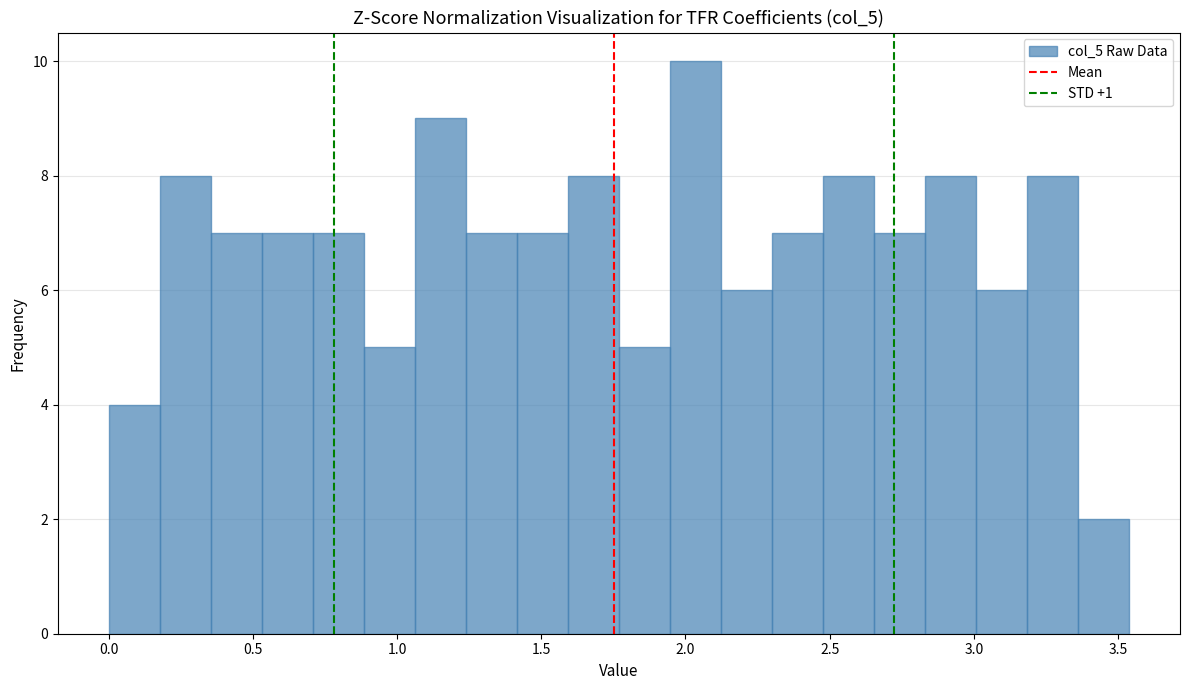

Around what value on the x-axis is the tallest bar? Give the approximate position of its centre, as read against the axis.

2.05